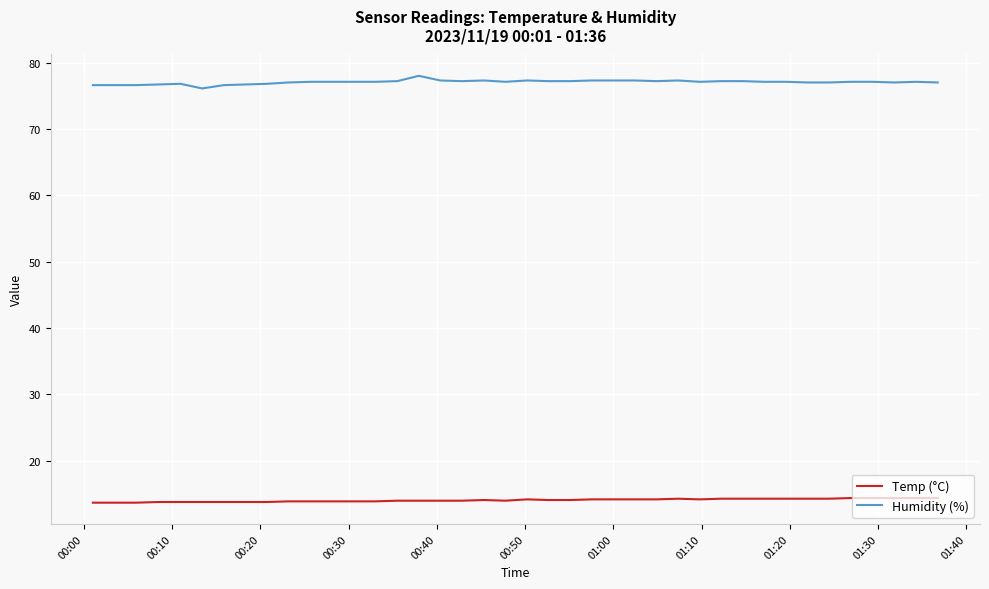

Rank the series by their maximum value, from lowest to highest.

Temp (°C), Humidity (%)